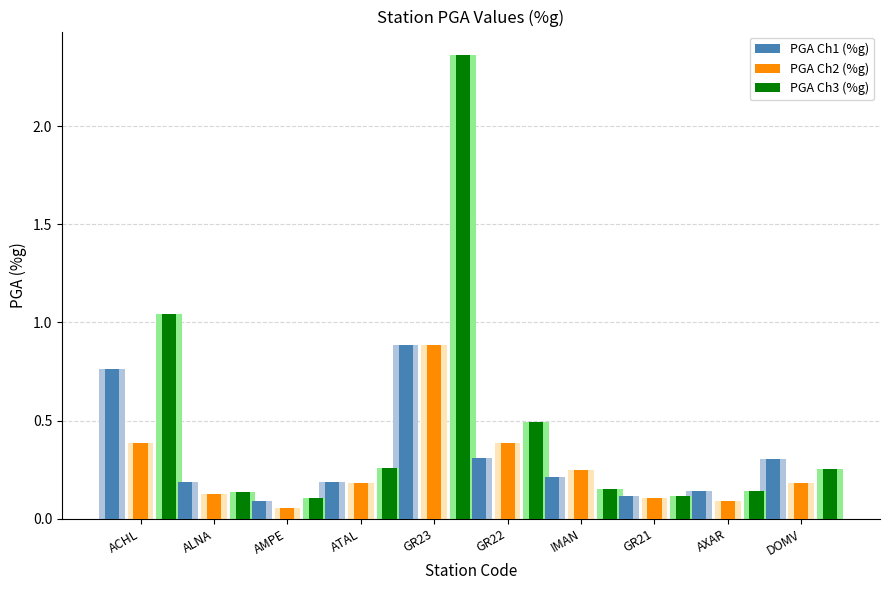

Reading left to right, transcribe all the data shown in this chart.

PGA Ch1 (%g): ACHL=0.8	ALNA=0.2	AMPE=0.1	ATAL=0.2	GR23=0.9	GR22=0.3	IMAN=0.2	GR21=0.1	AXAR=0.1	DOMV=0.3
PGA Ch2 (%g): ACHL=0.4	ALNA=0.1	AMPE=0.1	ATAL=0.2	GR23=0.9	GR22=0.4	IMAN=0.2	GR21=0.1	AXAR=0.1	DOMV=0.2
PGA Ch3 (%g): ACHL=1.0	ALNA=0.1	AMPE=0.1	ATAL=0.3	GR23=2.4	GR22=0.5	IMAN=0.2	GR21=0.1	AXAR=0.1	DOMV=0.3